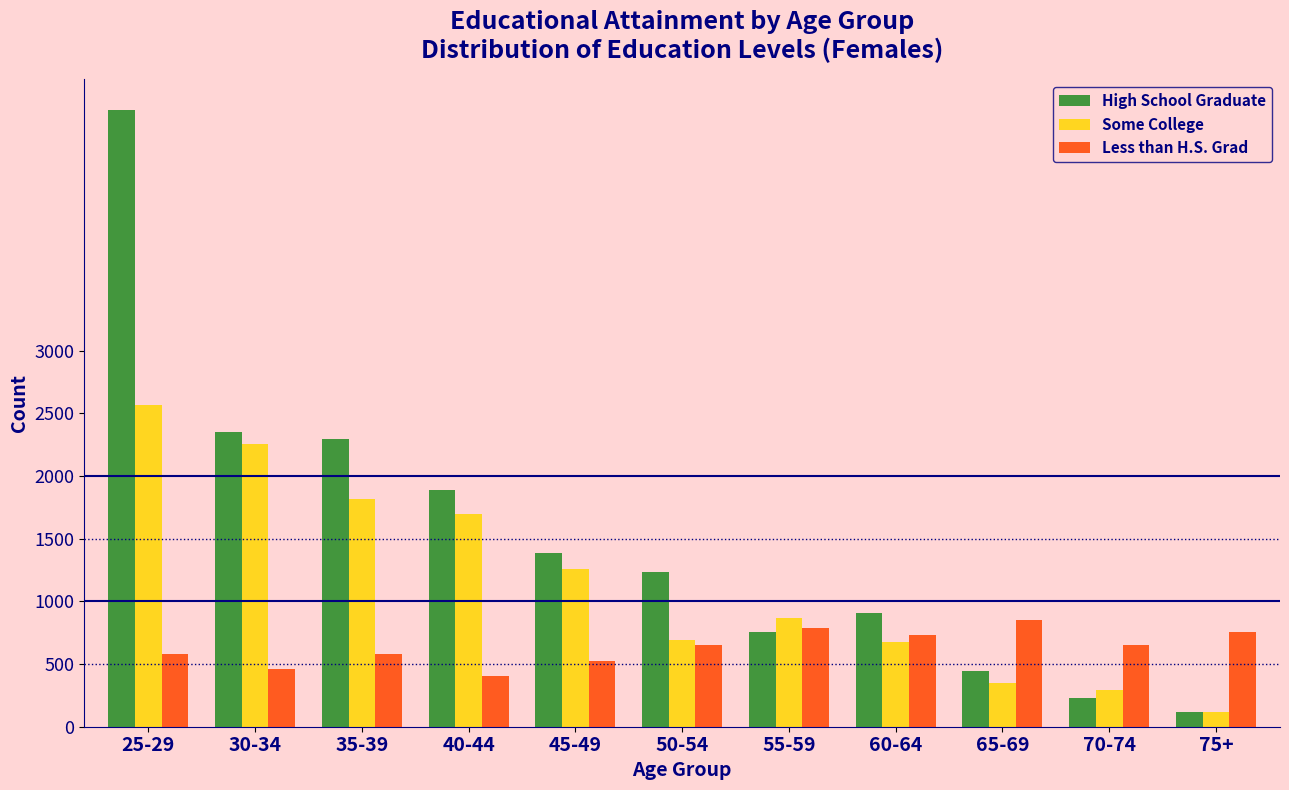

What is the maximum value shown in the chart?

4922